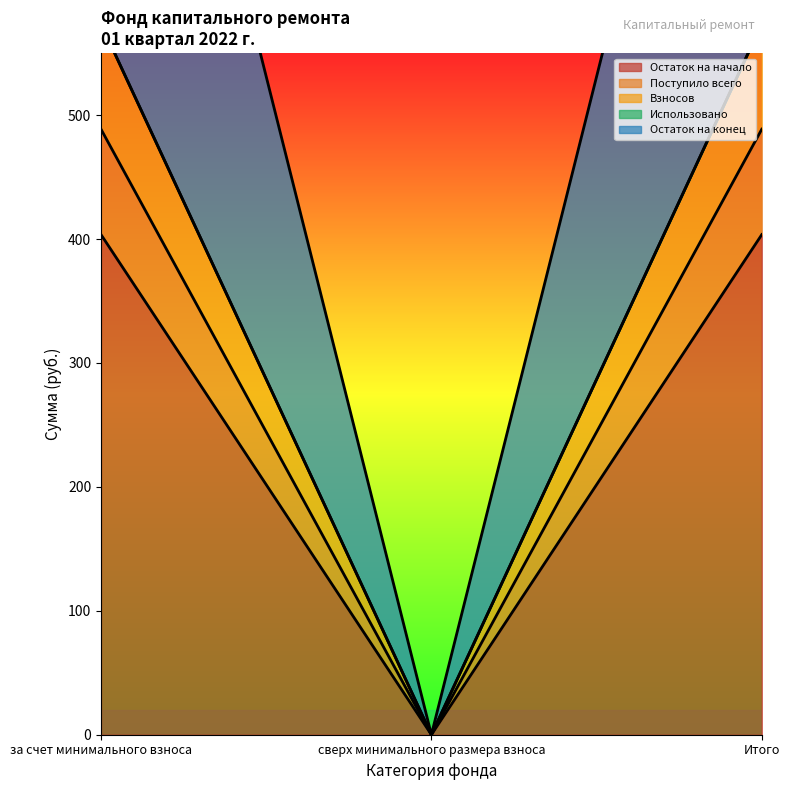

What is the maximum value shown in the chart?

1062.3